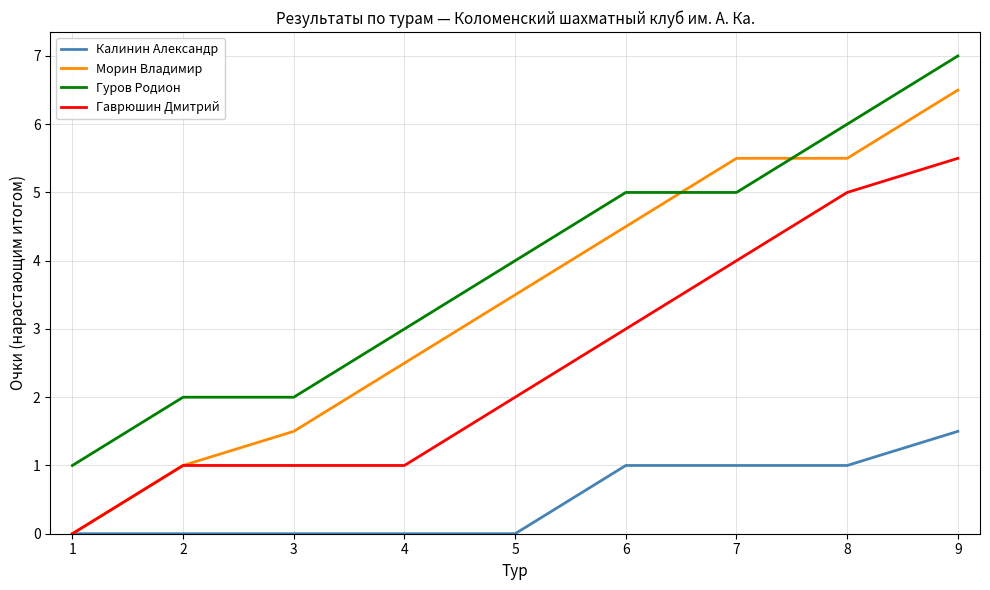

At which category is the sum across all series the highest?

9